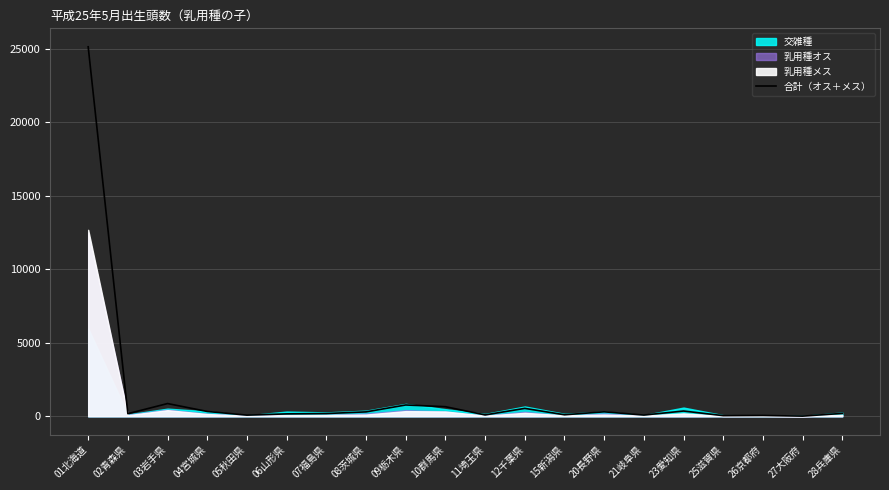

Reading left to right, transcribe all the data shown in this chart.

25129	177	865	328	78	163	186	299	768	652	92	537	102	303	83	357	43	56	10	195